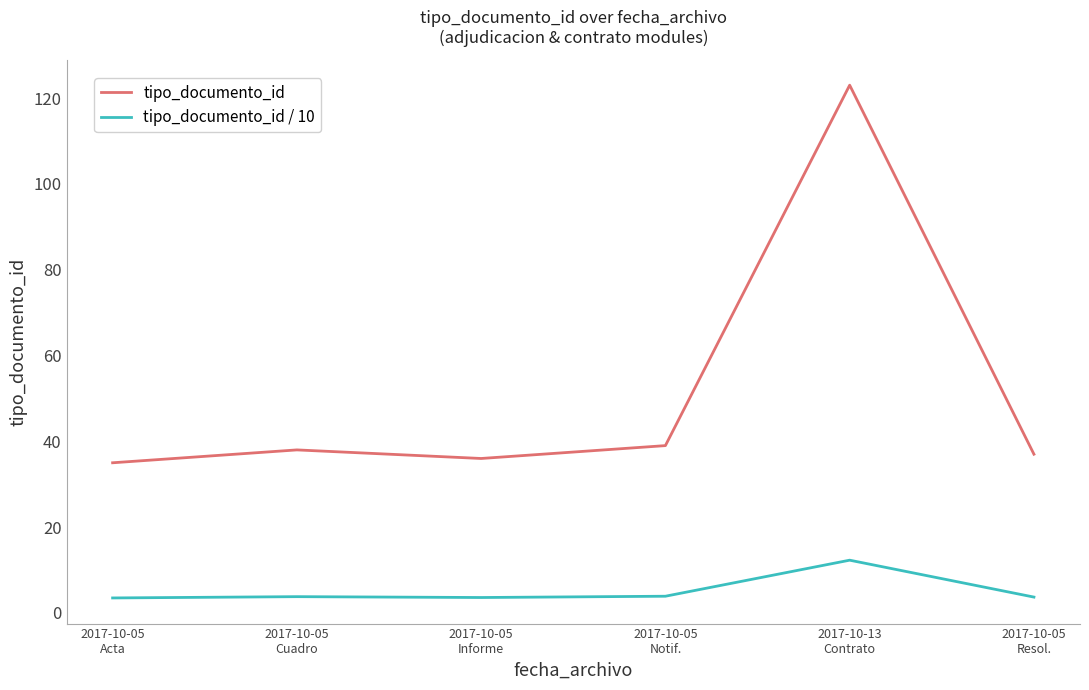

True or false: tipo_documento_id / 10 and tipo_documento_id cross at least once.

False